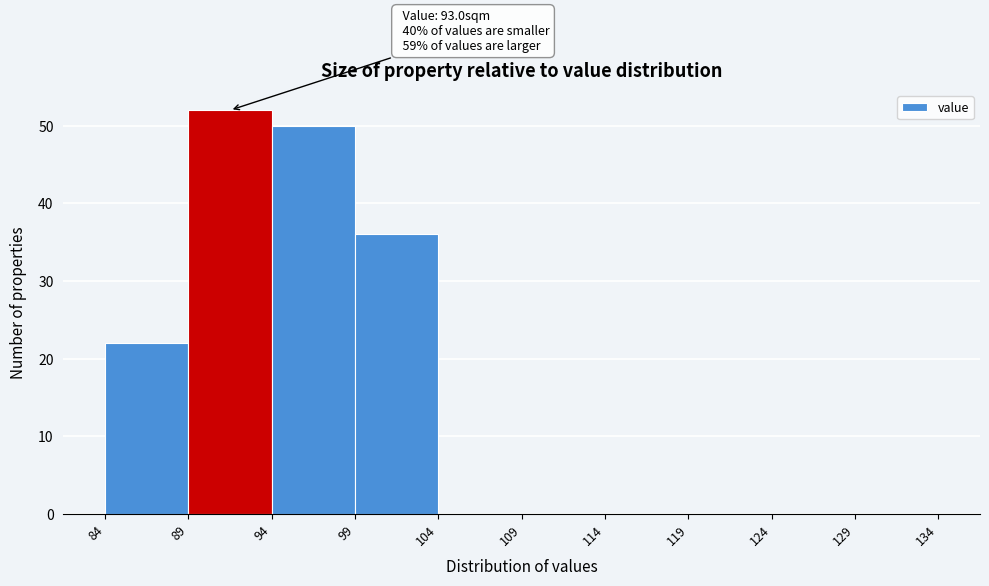

Over which range of the x-axis is the bar tallest?

89 to 94